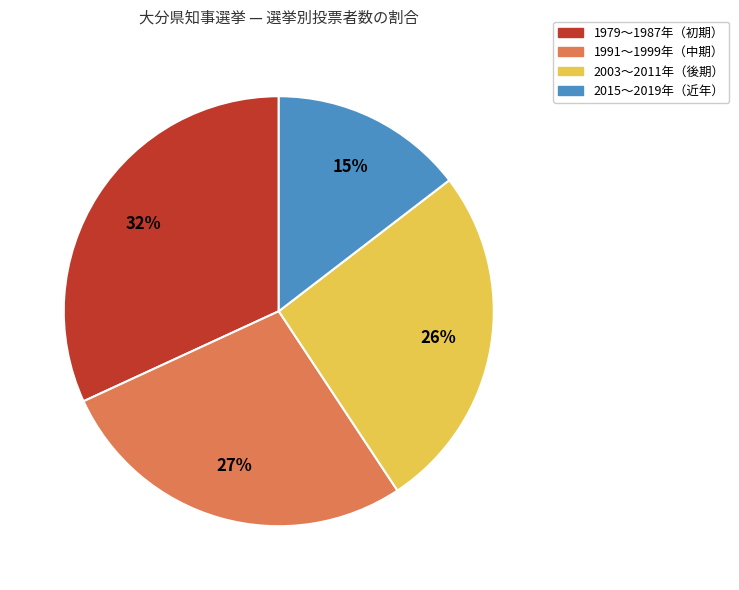

To the nearest percent, what is the difference between the largest and smallest slice percentages?

17%